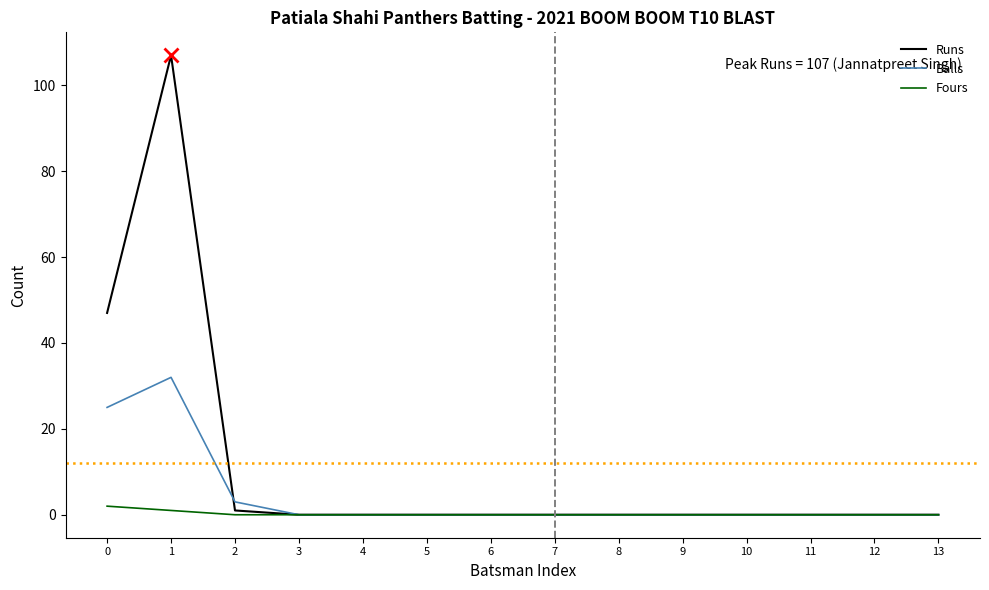

List the series in order of their overall mean, lowest first.

Fours, Balls, Runs